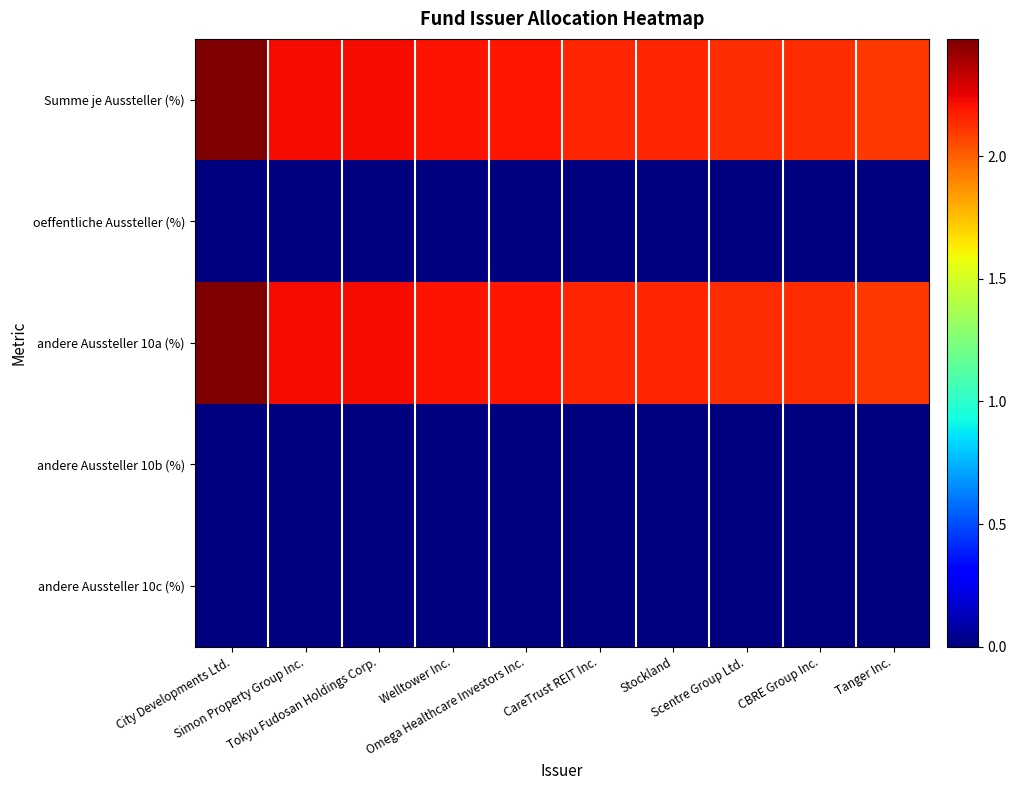

True or false: Scentre Group Ltd. has a value of 0.0 at Simon Property Group Inc..

True